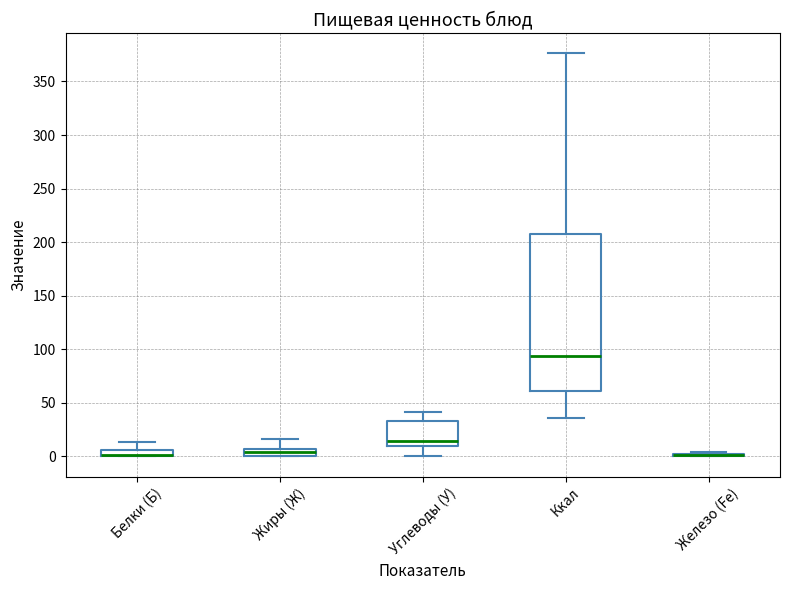

Where is the lower edge of the box for Ккал on the y-axis? The values are not printed on the chart, so give them approximately, as read against the axis.

60